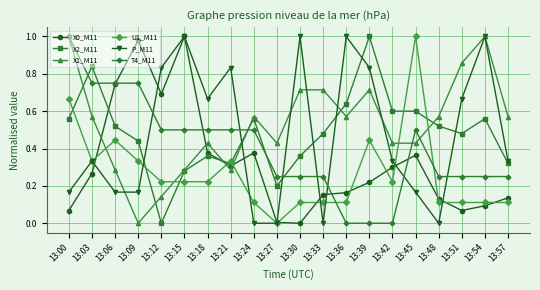

How many values in the U1_M11 series exceed 0?

19